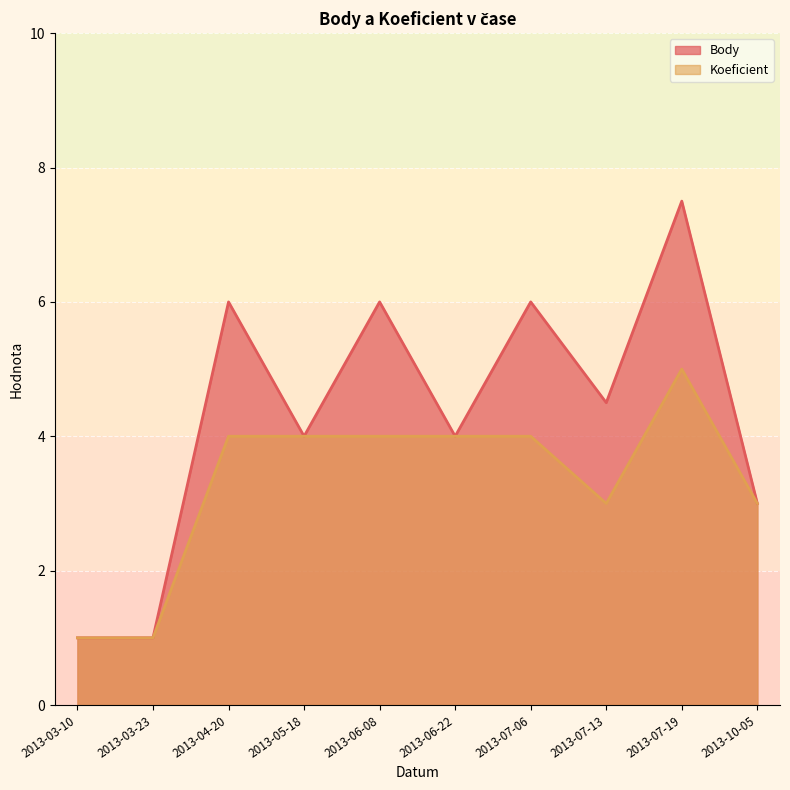

True or false: Body and Koeficient cross at least once.

False